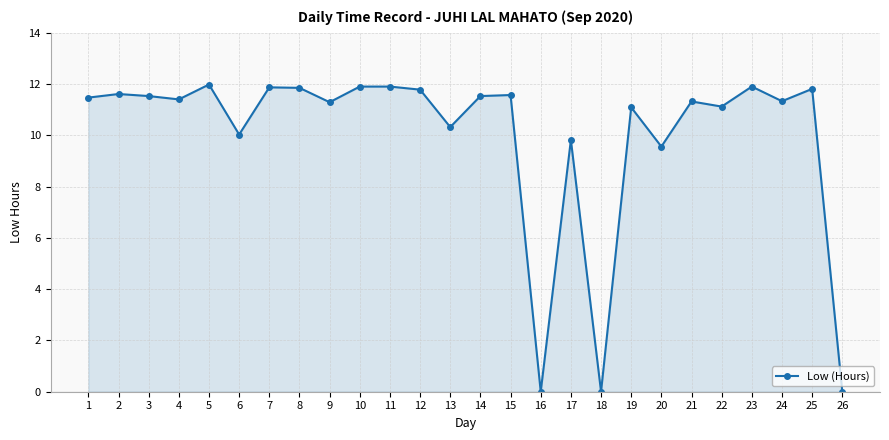

Which has a higher value, 1 or 5?

5